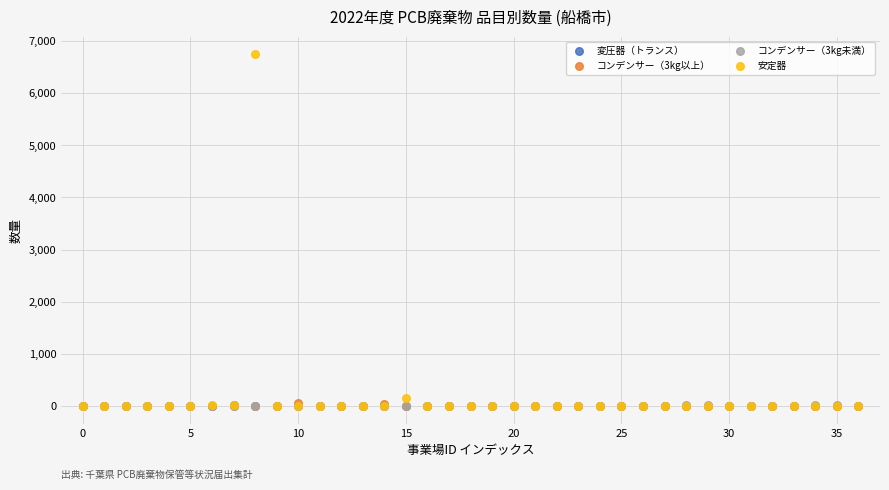

What are all the series names shown in the legend?

変圧器（トランス）, コンデンサー（3kg以上）, コンデンサー（3kg未満）, 安定器